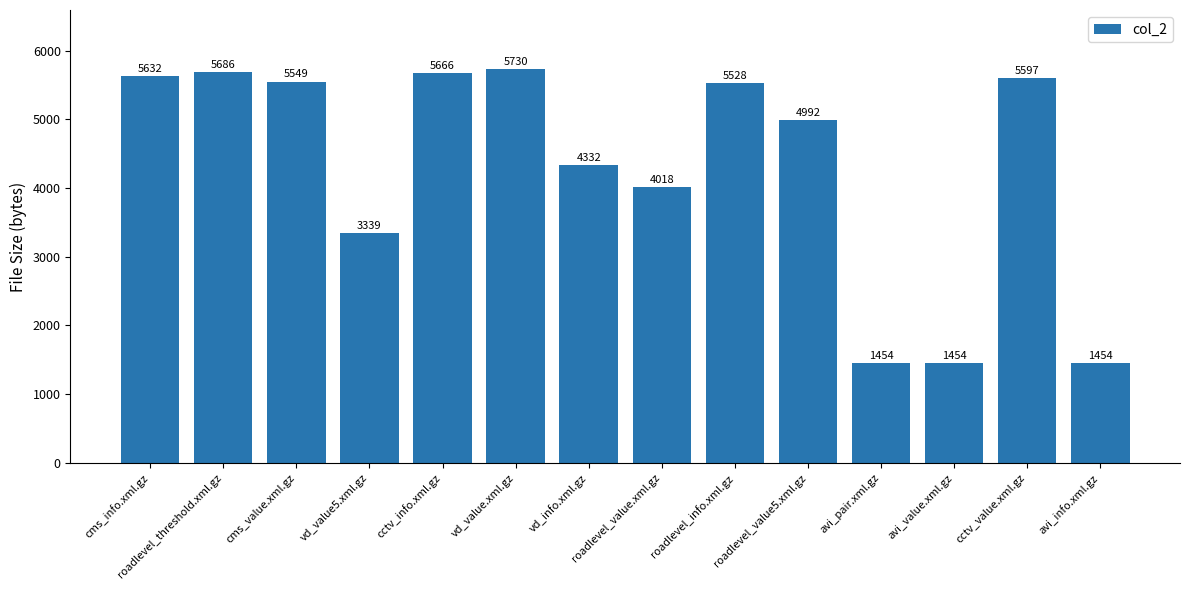

What is the sum of all values?

60431